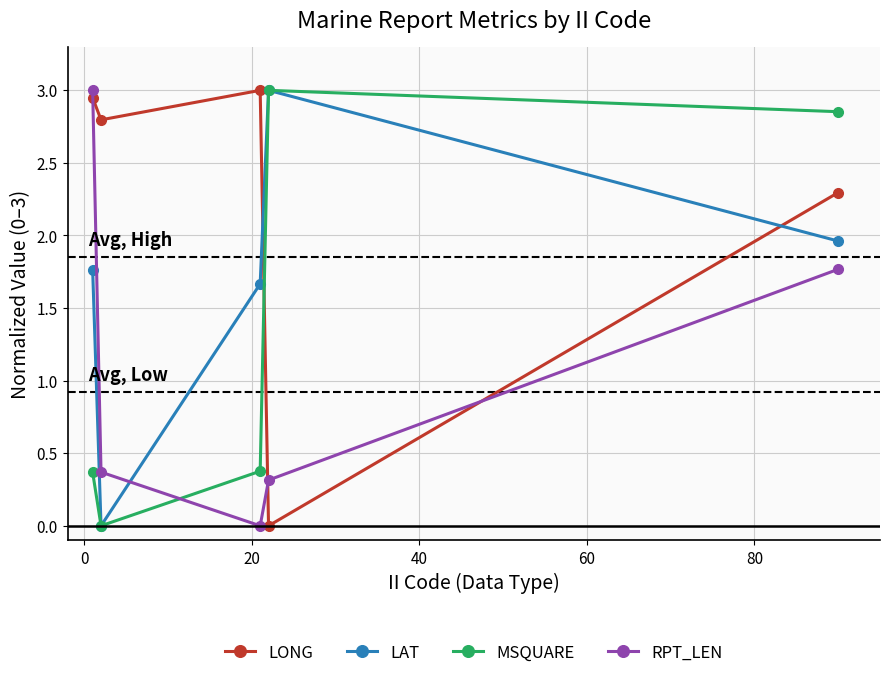

How many interior local valleys does the LAT series have?

1